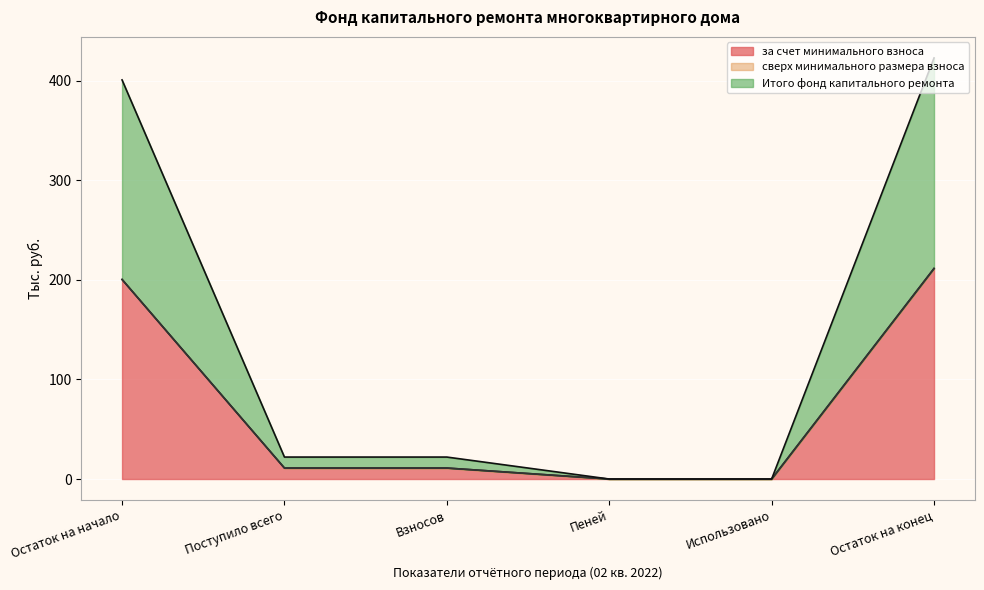

The value of за счет минимального взноса at Поступило всего is 11.0. True or false?

True